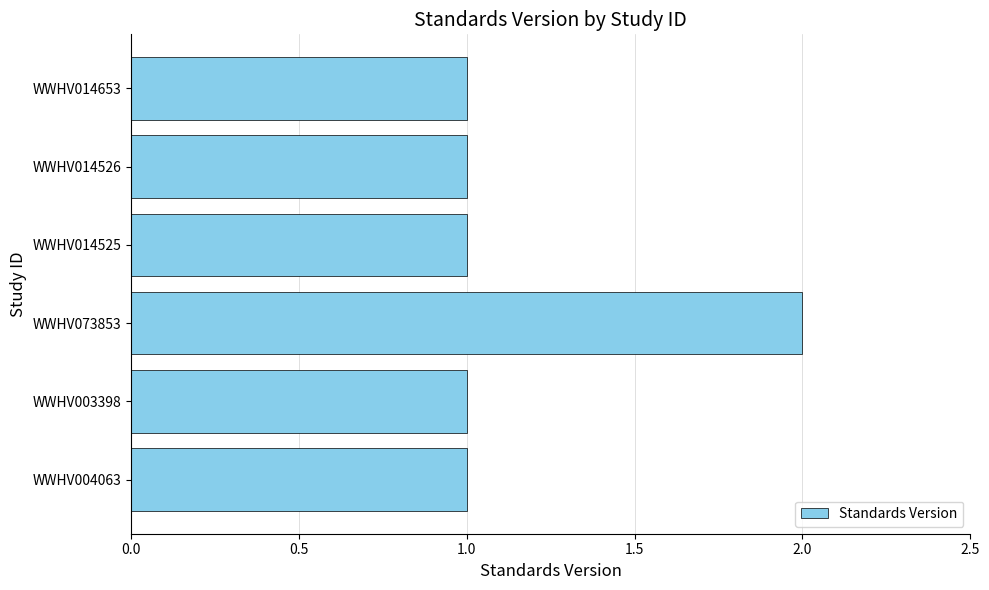

What is the sum of the values at WWHV014653 and WWHV073853?

3